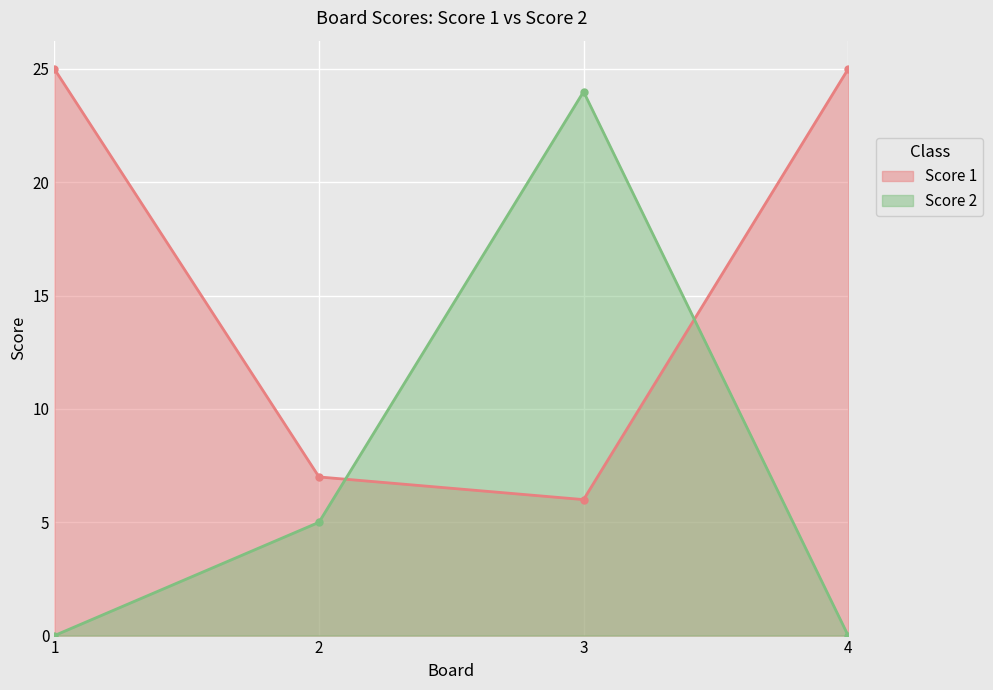

What is the maximum value for Score 1?

25